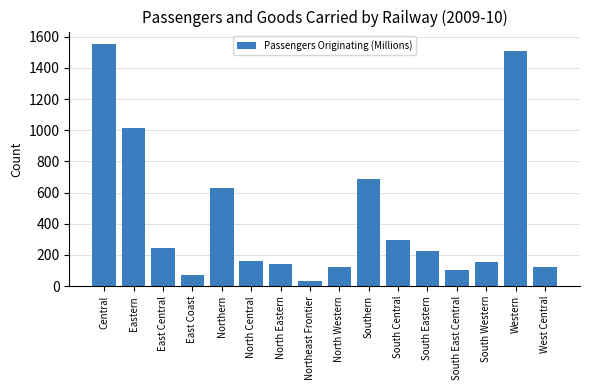

What is the change in value from South Eastern to West Central?

-105